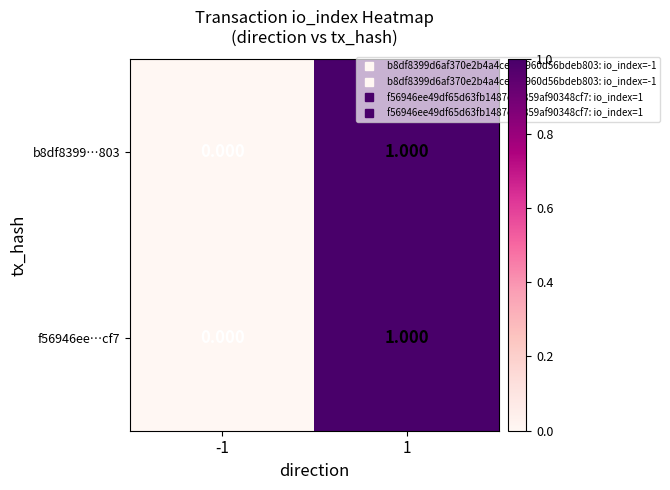

Is the value of b8df8399…803 at -1 greater than the value of f56946ee…cf7 at 1?

No